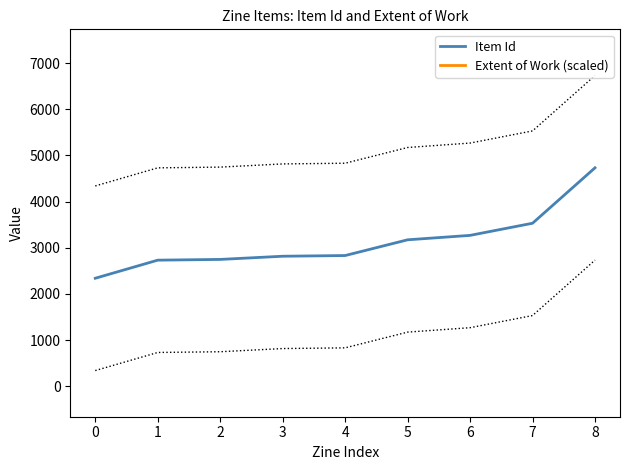

List the series in order of their overall mean, lowest first.

Item Id, Extent of Work (scaled)